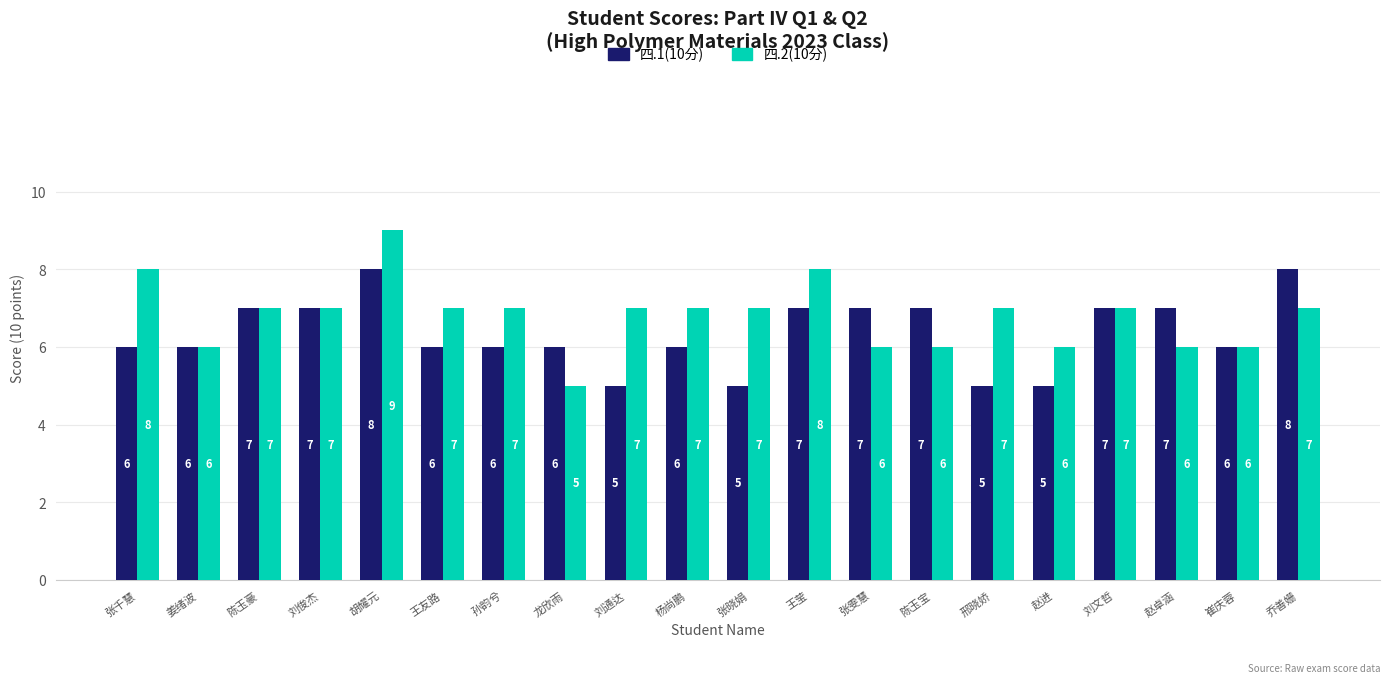

Rank the series by their average value, from lowest to highest.

四.1(10分), 四.2(10分)